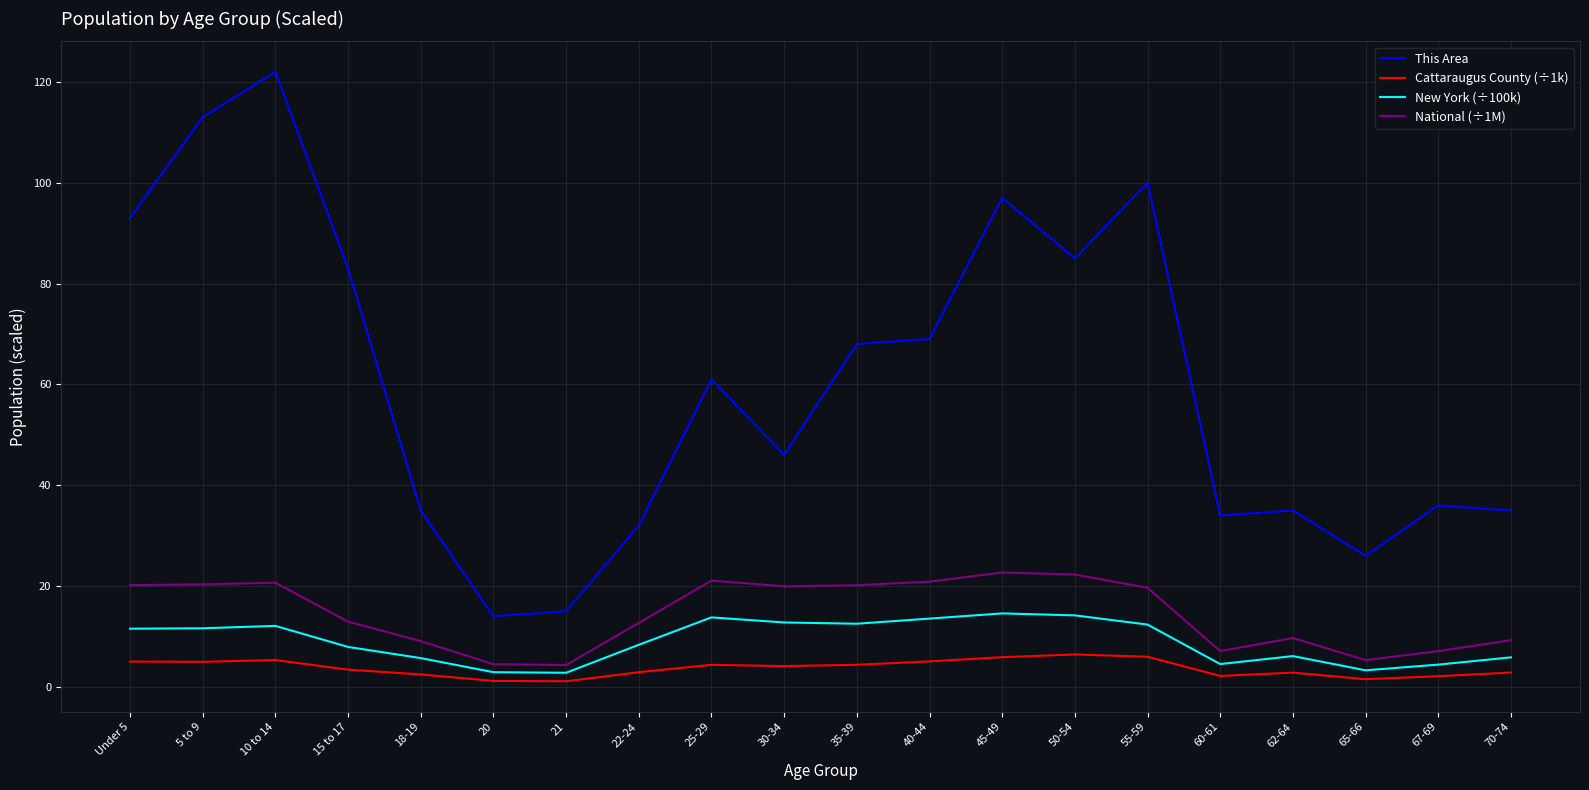

The value of This Area at 22-24 is 56.3. True or false?

False